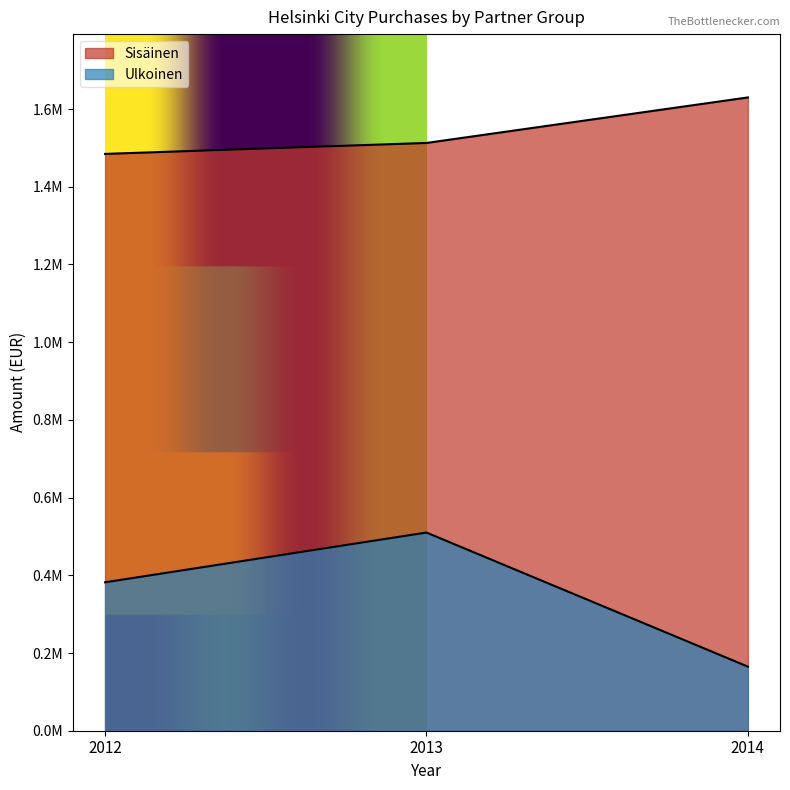

Does the chart display data point markers on the line(s)?

No